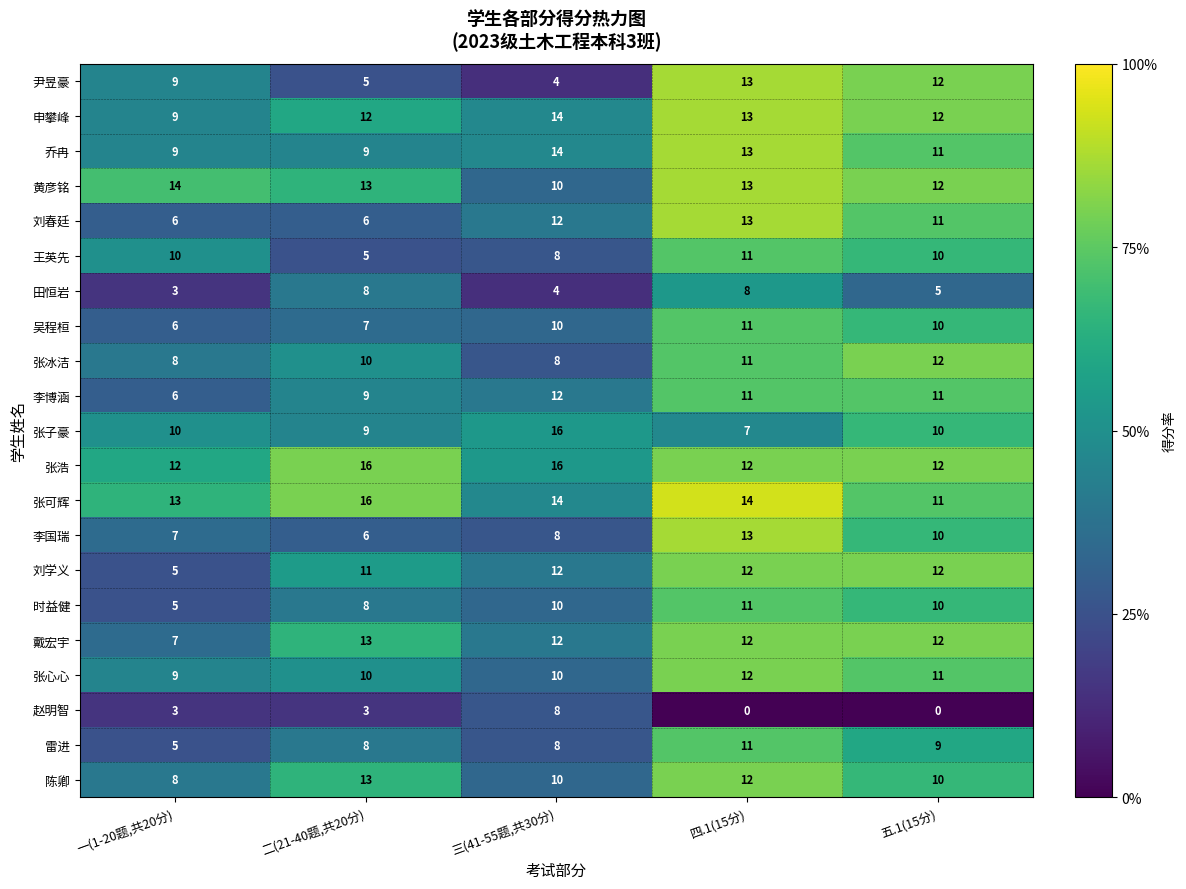

The 时益健 series shows 11 at 四.1(15分). True or false?

True